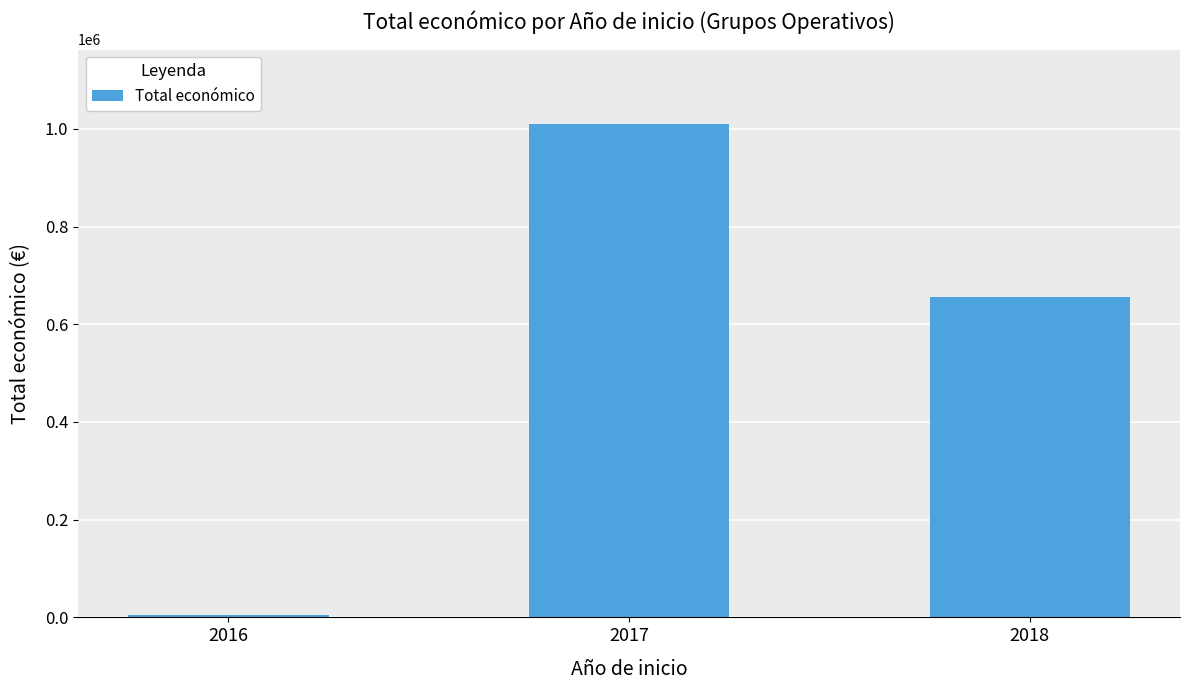

Is it true that the value at 2016 is 5800?

True